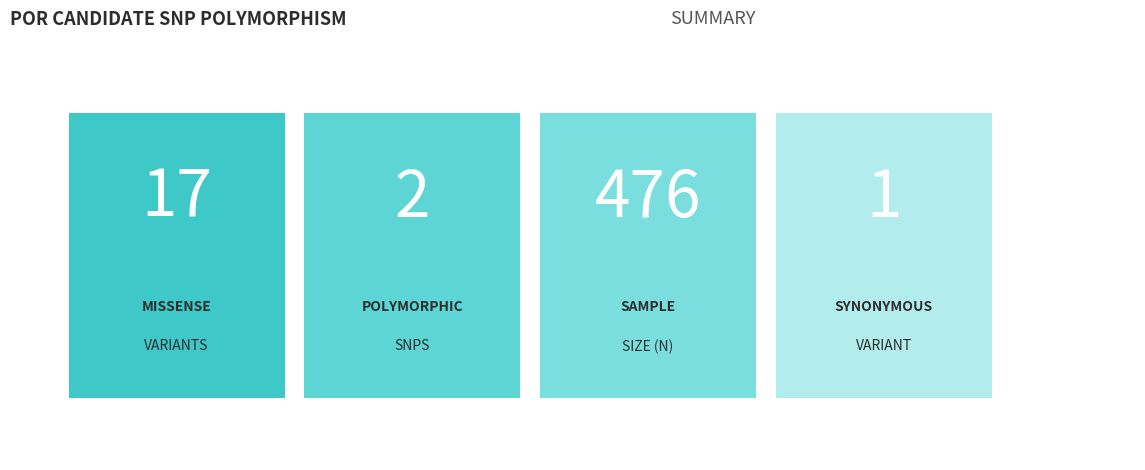

The HWE series shows 0.3 at rs72557946. True or false?

False